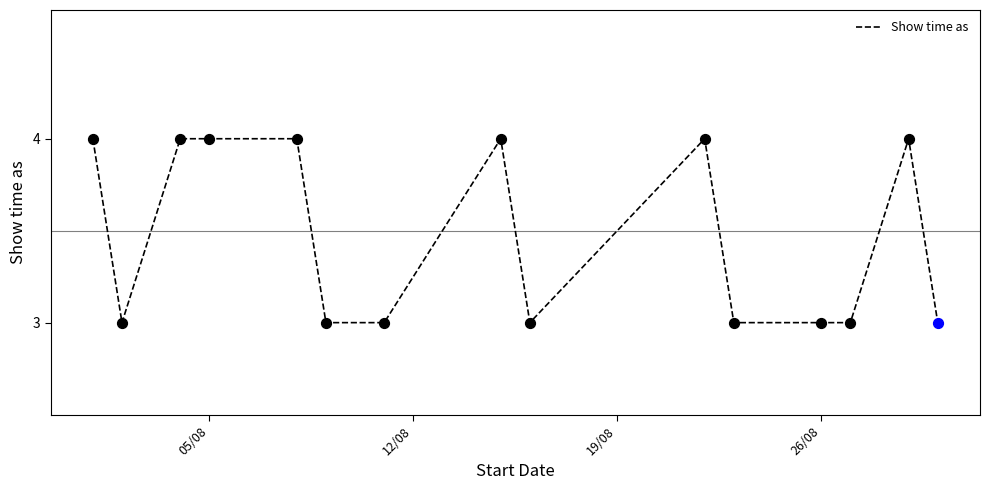

What is the maximum value shown in the chart?

4